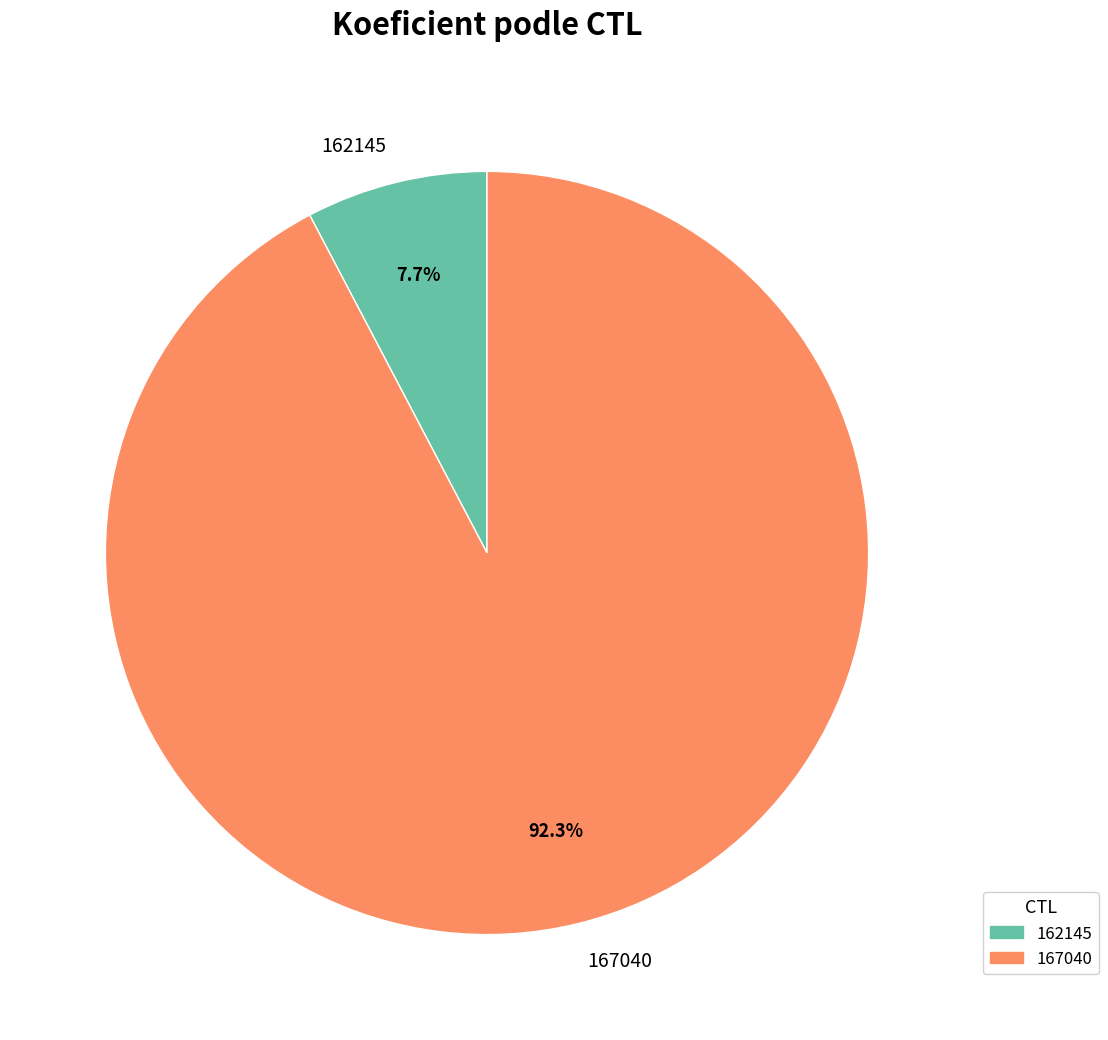

What percentage is the 167040 slice, to the nearest percent?

92%